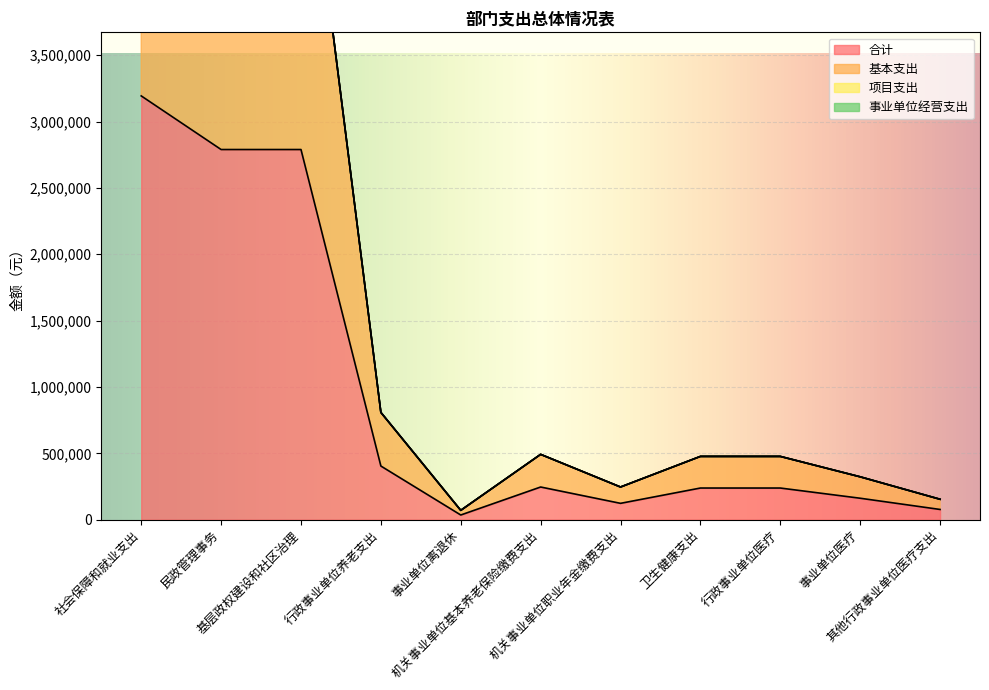

Reading left to right, what are all the values shown in this chart?

合计: 3193087	2788975	2788975	404112	35100	246008	123004	238321	238321	161443	76878
基本支出: 6386174	5577950	5577950	808224	70200	492016	246008	476642	476642	322886	153756